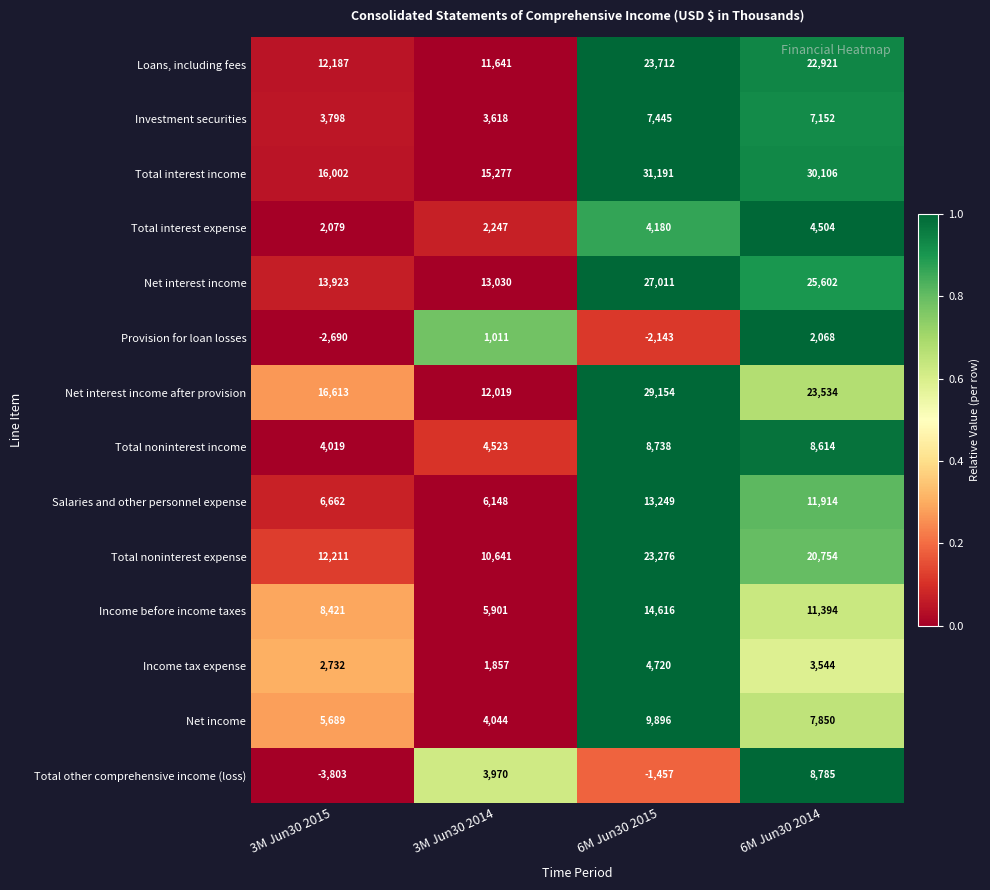

What value does the Net interest income after provision series have at 6M Jun30 2014, to the nearest 50?

23550